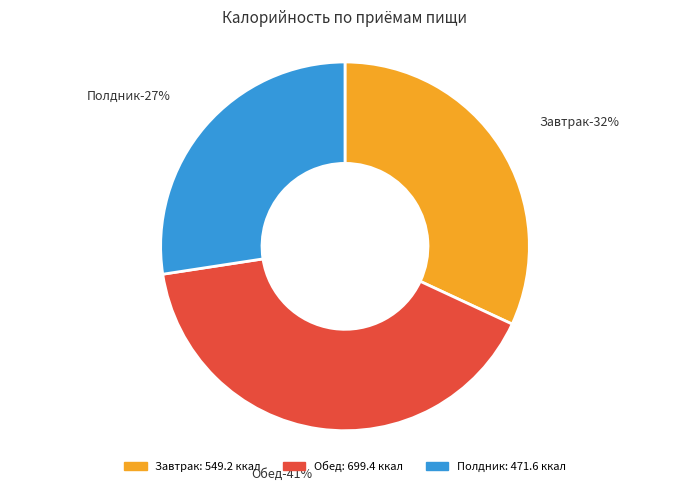

Count the number of slices in the pie.

3